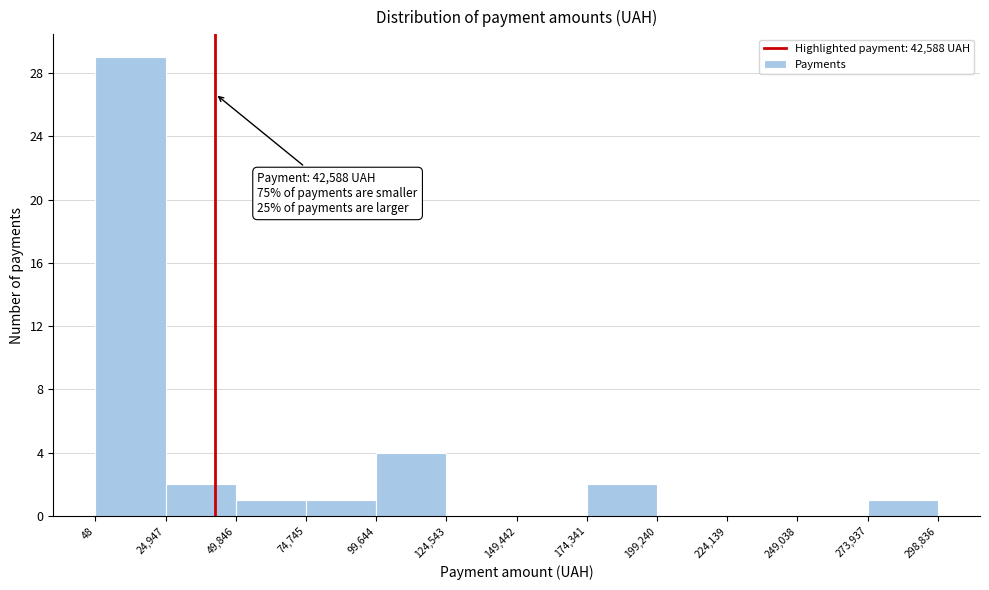

Over which range of the x-axis is the bar tallest?

48 to 24,947